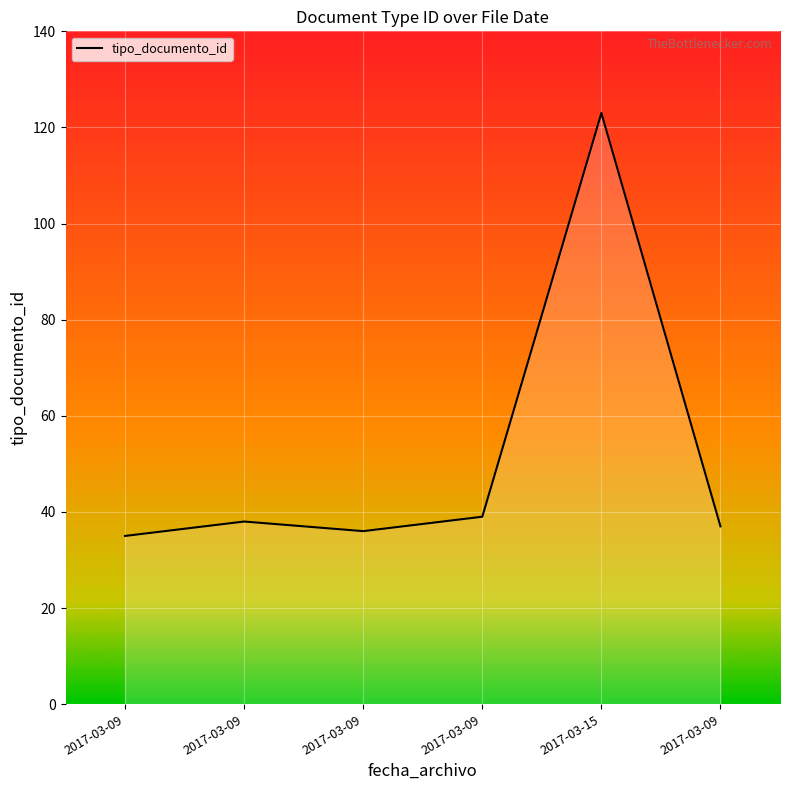

Approximately how many times larger is the value at 2017-03-09 compared to 2017-03-15?

0.3